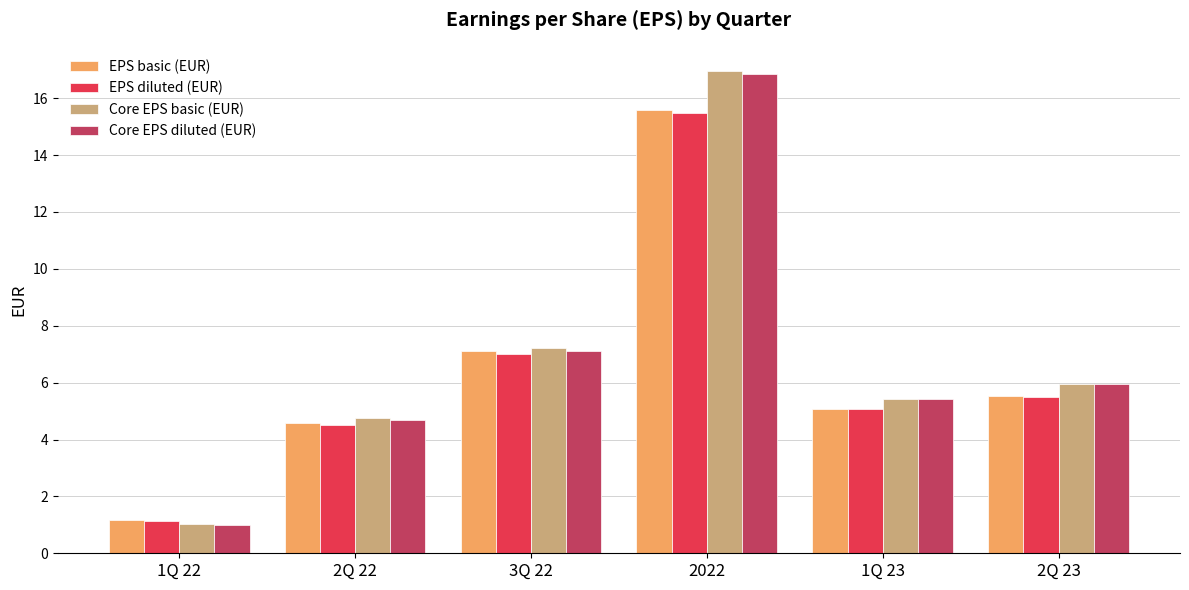

Reading right to left, list all the values displayed in this chart.

EPS basic (EUR): 5.5	5.1	15.6	7.1	4.6	1.2
EPS diluted (EUR): 5.5	5.1	15.5	7.0	4.5	1.1
Core EPS basic (EUR): 6.0	5.4	17.0	7.2	4.8	1.0
Core EPS diluted (EUR): 6.0	5.4	16.9	7.1	4.7	1.0